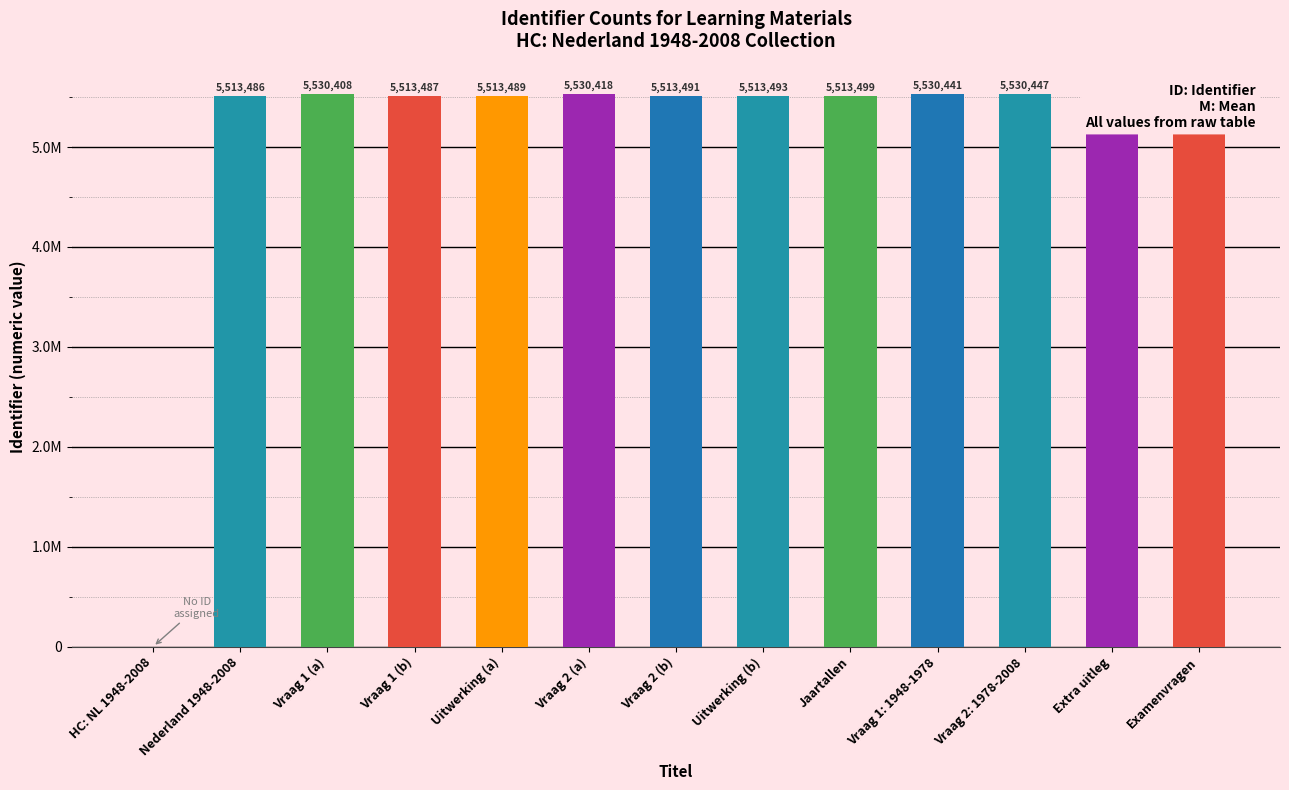

True or false: the data shows 5513491 at Vraag 2 (b).

True